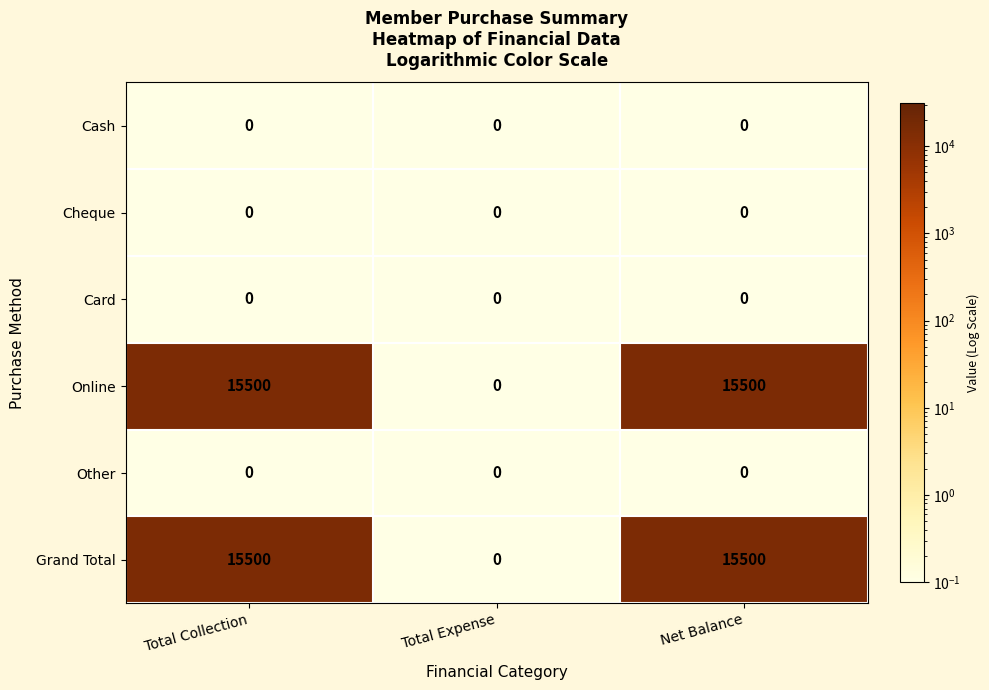

Reading right to left, transcribe all the data shown in this chart.

Cash: Net Balance=0	Total Expense=0	Total Collection=0
Cheque: Net Balance=0	Total Expense=0	Total Collection=0
Card: Net Balance=0	Total Expense=0	Total Collection=0
Online: Net Balance=15500	Total Expense=0	Total Collection=15500
Other: Net Balance=0	Total Expense=0	Total Collection=0
Grand Total: Net Balance=15500	Total Expense=0	Total Collection=15500